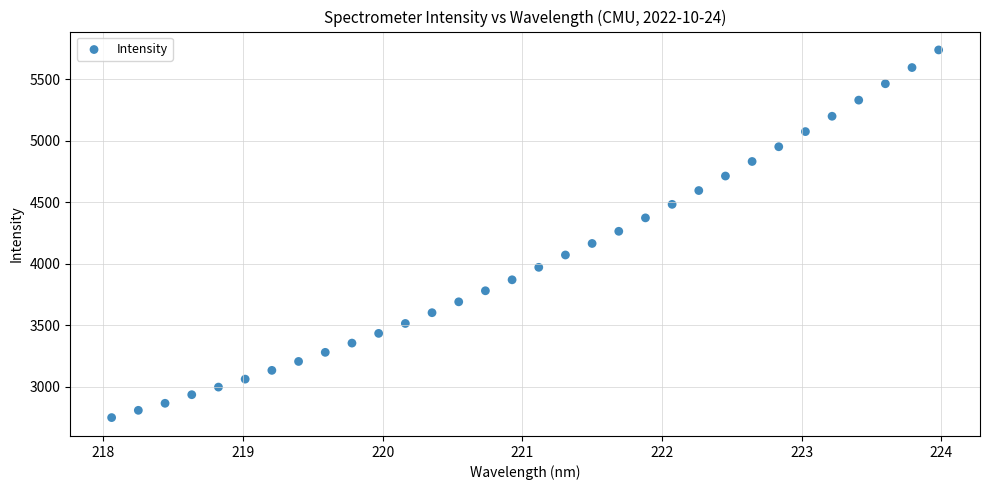

What is the range of X values (max minus min)?

5.9